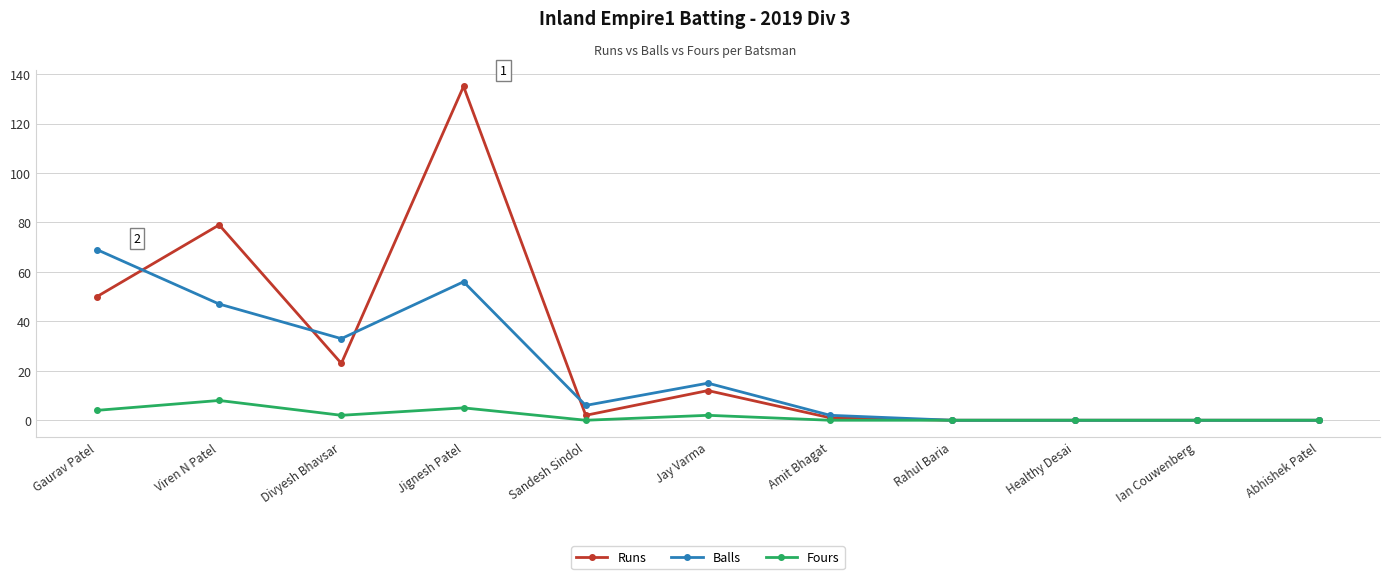

How many series are shown in this chart?

3